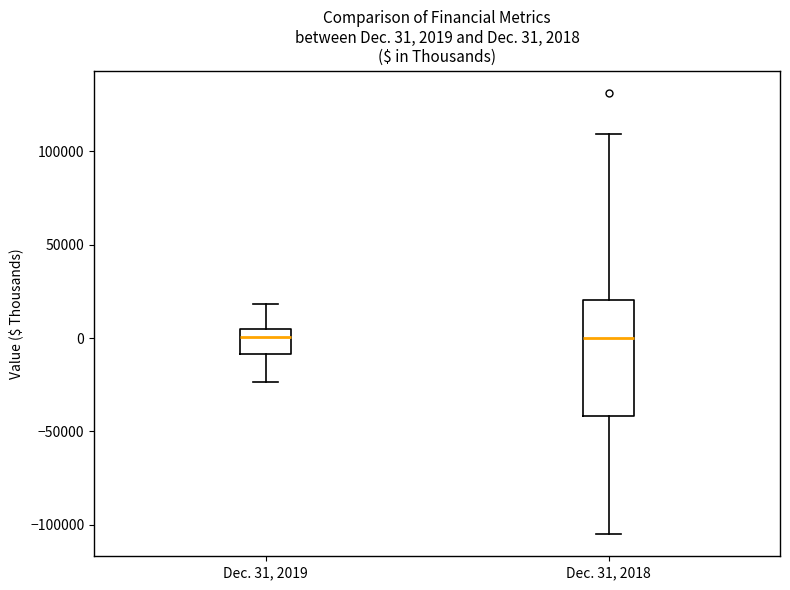

Which box is the tallest, from its lower edge to its upper edge?

Dec. 31, 2018